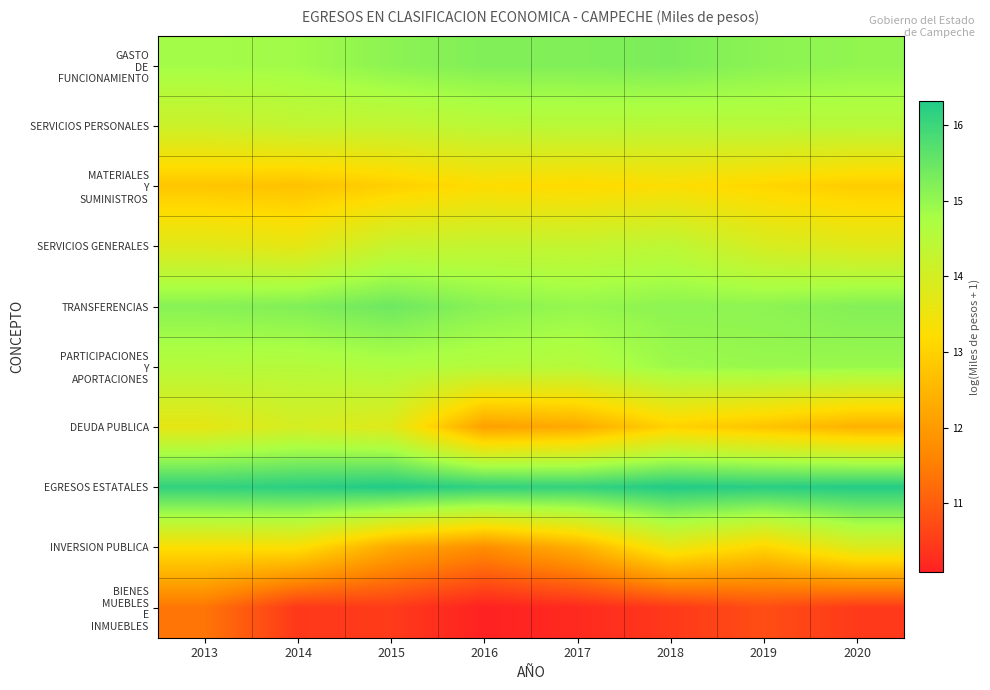

List the series in order of their peak value, highest first.

EGRESOS ESTATALES, TRANSFERENCIAS, GASTO DE FUNCIONAMIENTO, PARTICIPACIONES Y APORTACIONES, SERVICIOS PERSONALES, SERVICIOS GENERALES, DEUDA PUBLICA, INVERSION PUBLICA, MATERIALES Y SUMINISTROS, BIENES MUEBLES E INMUEBLES